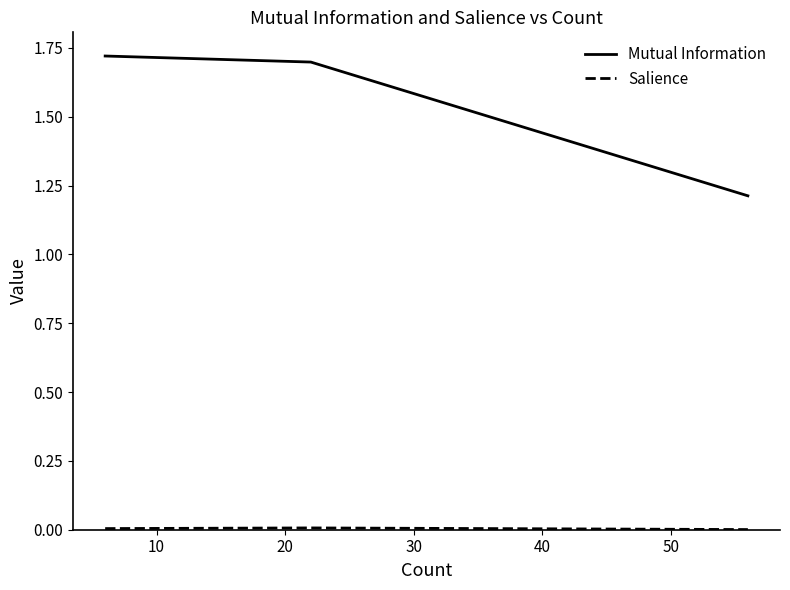

Count the Mutual Information values in the range 1 to 2.

3